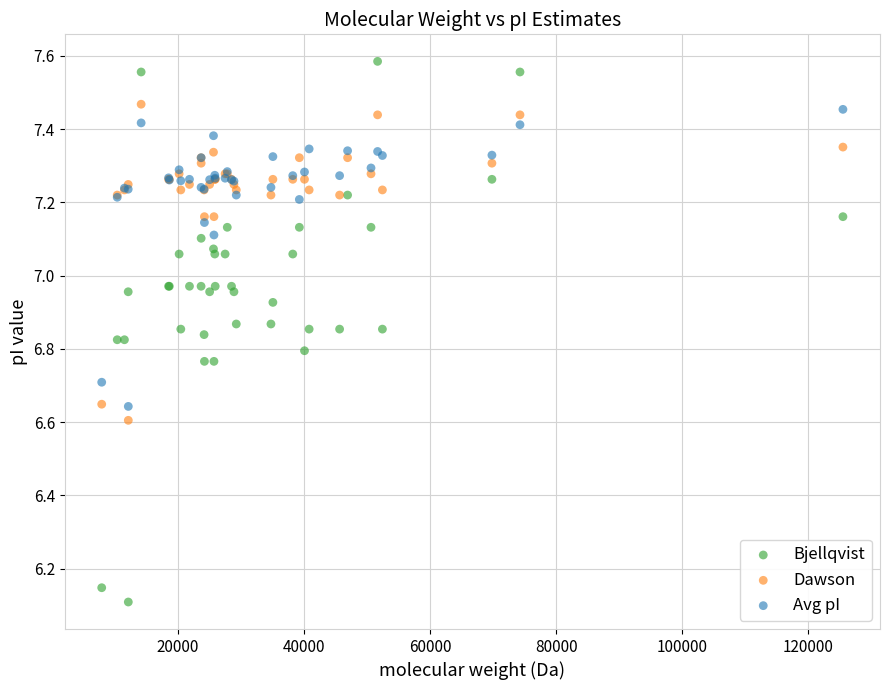

What is the X range (max minus min) for the scatter plot?

117577.5